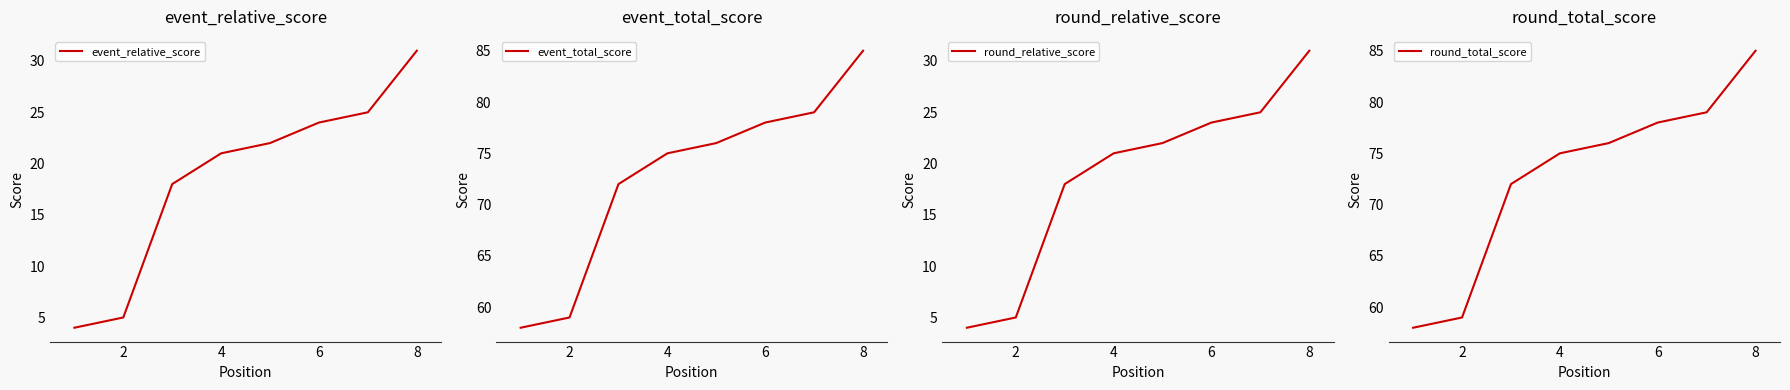

What are all the series names shown in the legend?

event_relative_score, event_total_score, round_relative_score, round_total_score